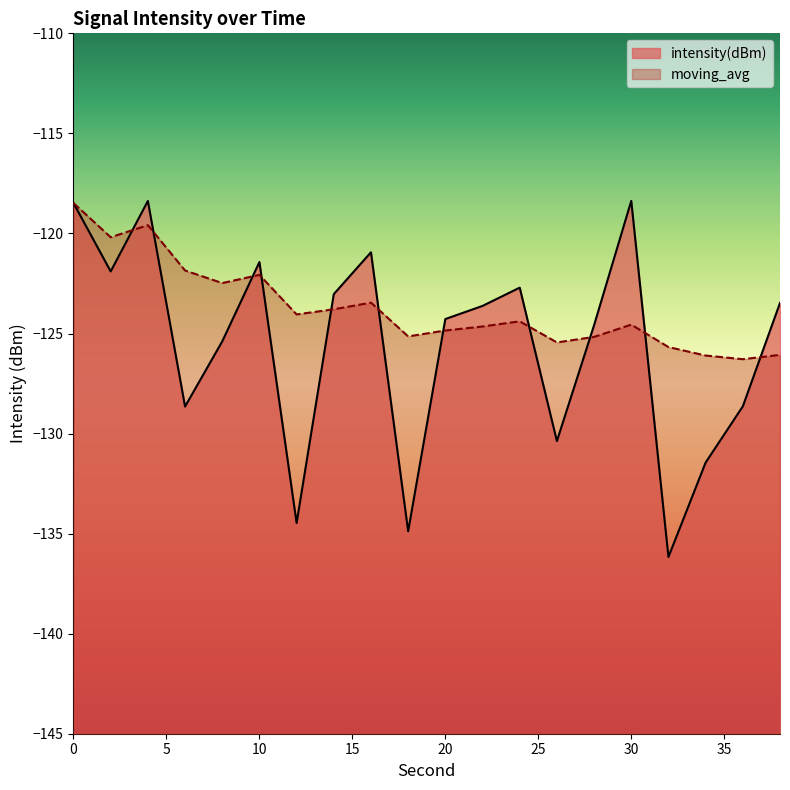

How many data points in intensity(dBm) are less than -123?

13